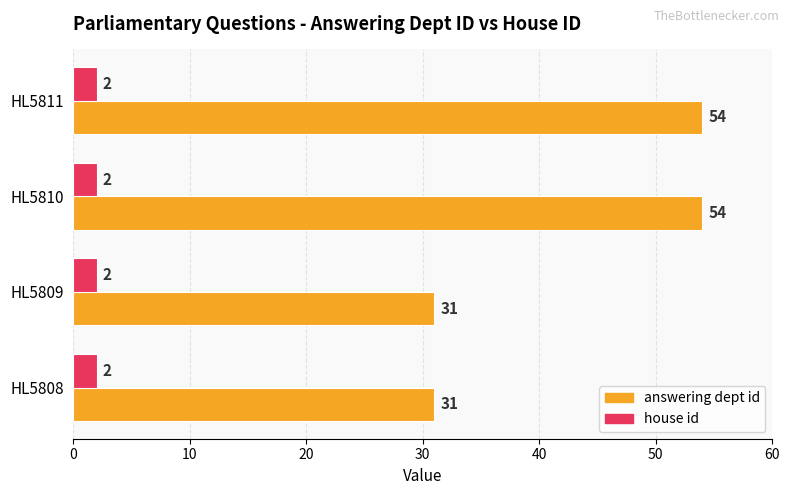

Is the value of house id at HL5810 greater than the value of answering dept id at HL5808?

No